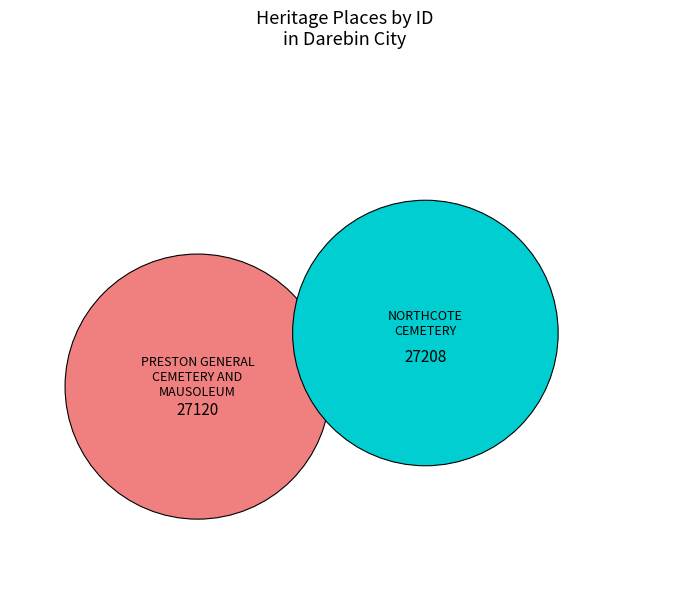

What percentage is the NORTHCOTE CEMETERY slice, to the nearest percent?

50%